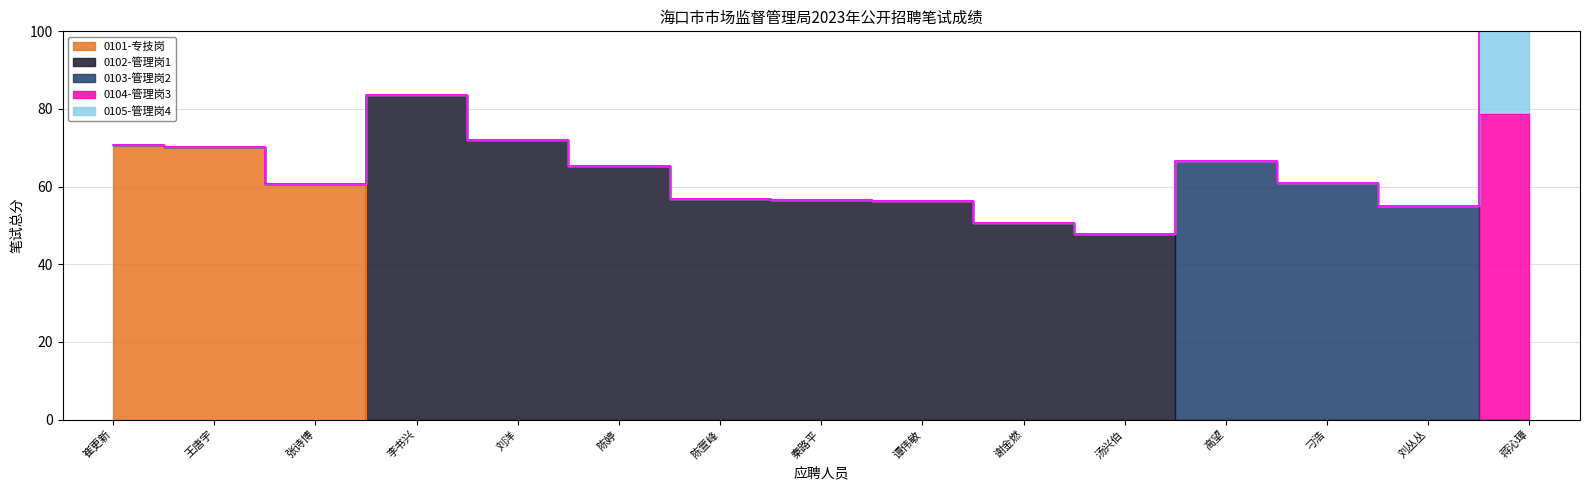

Between 王唐宇 and 谭伟敏, which series saw the biggest shift?

0101-专技岗